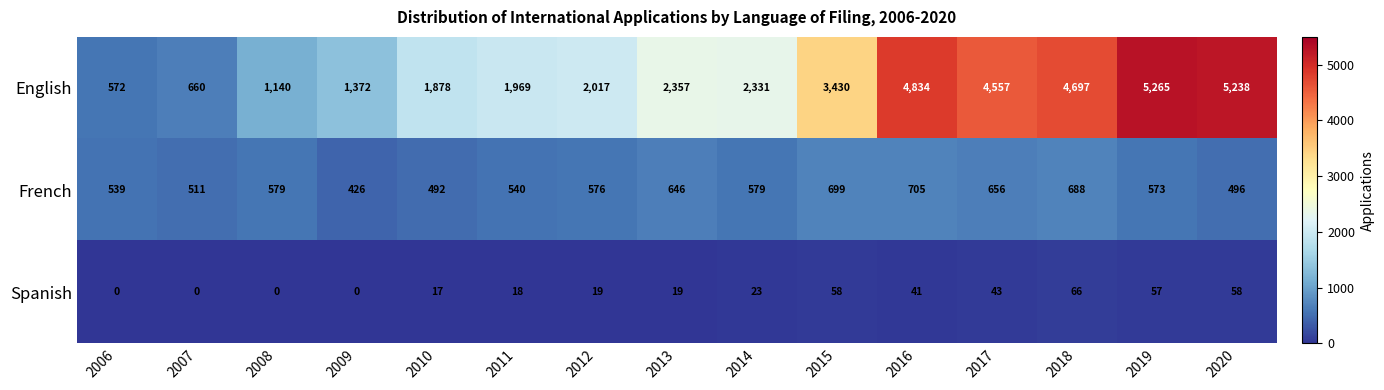

Rank the series by their average value, from highest to lowest.

English, French, Spanish